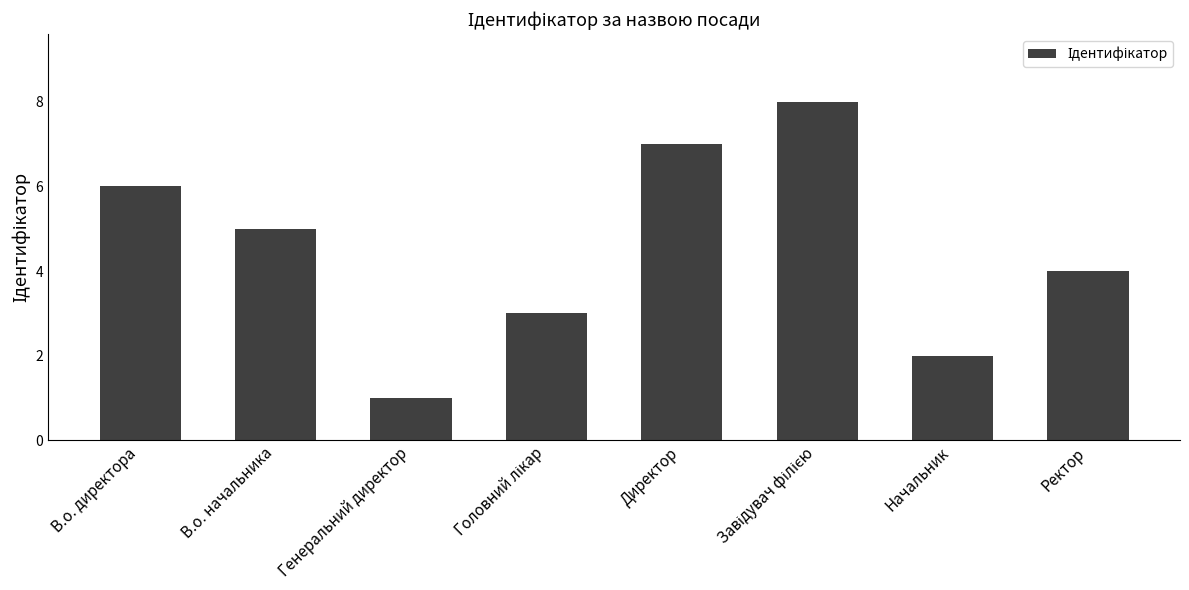

What is the minimum value shown in the chart?

1